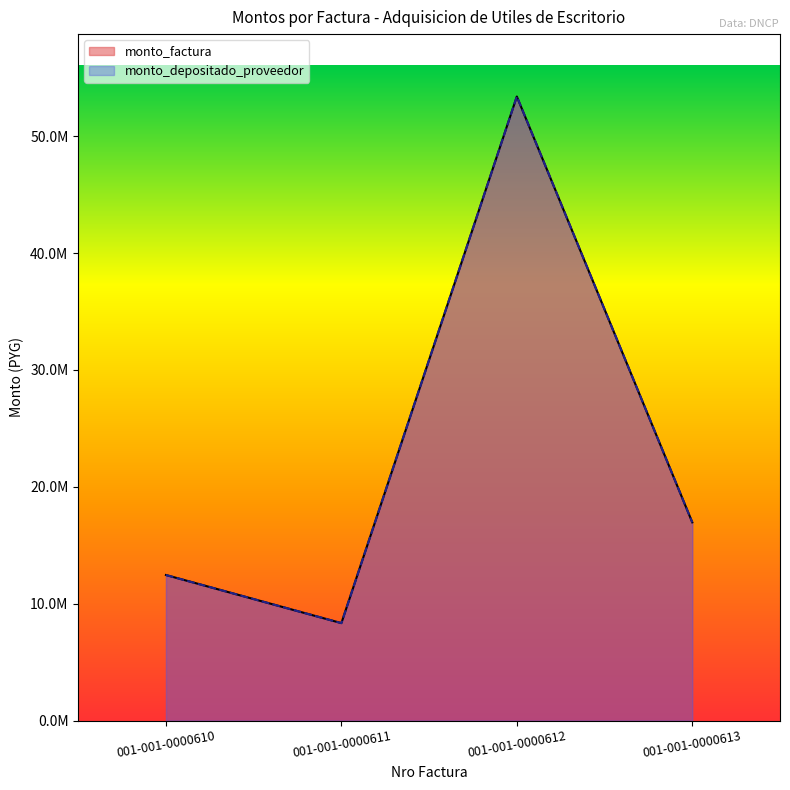

What is the difference between the maximum and minimum values in the monto_factura series?

45054550